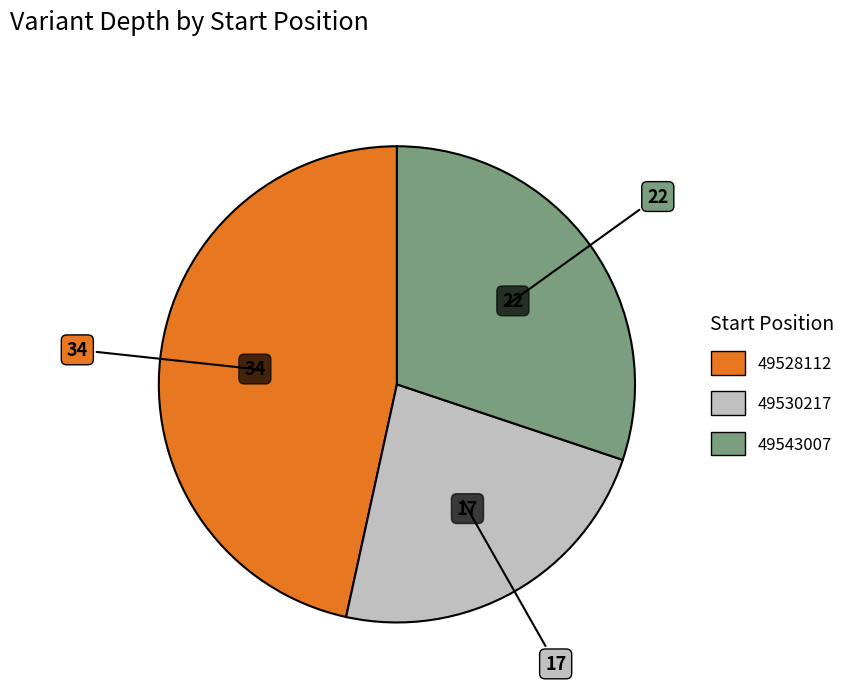

Combined, do 49530217 and 49543007 account for over 50%?

Yes